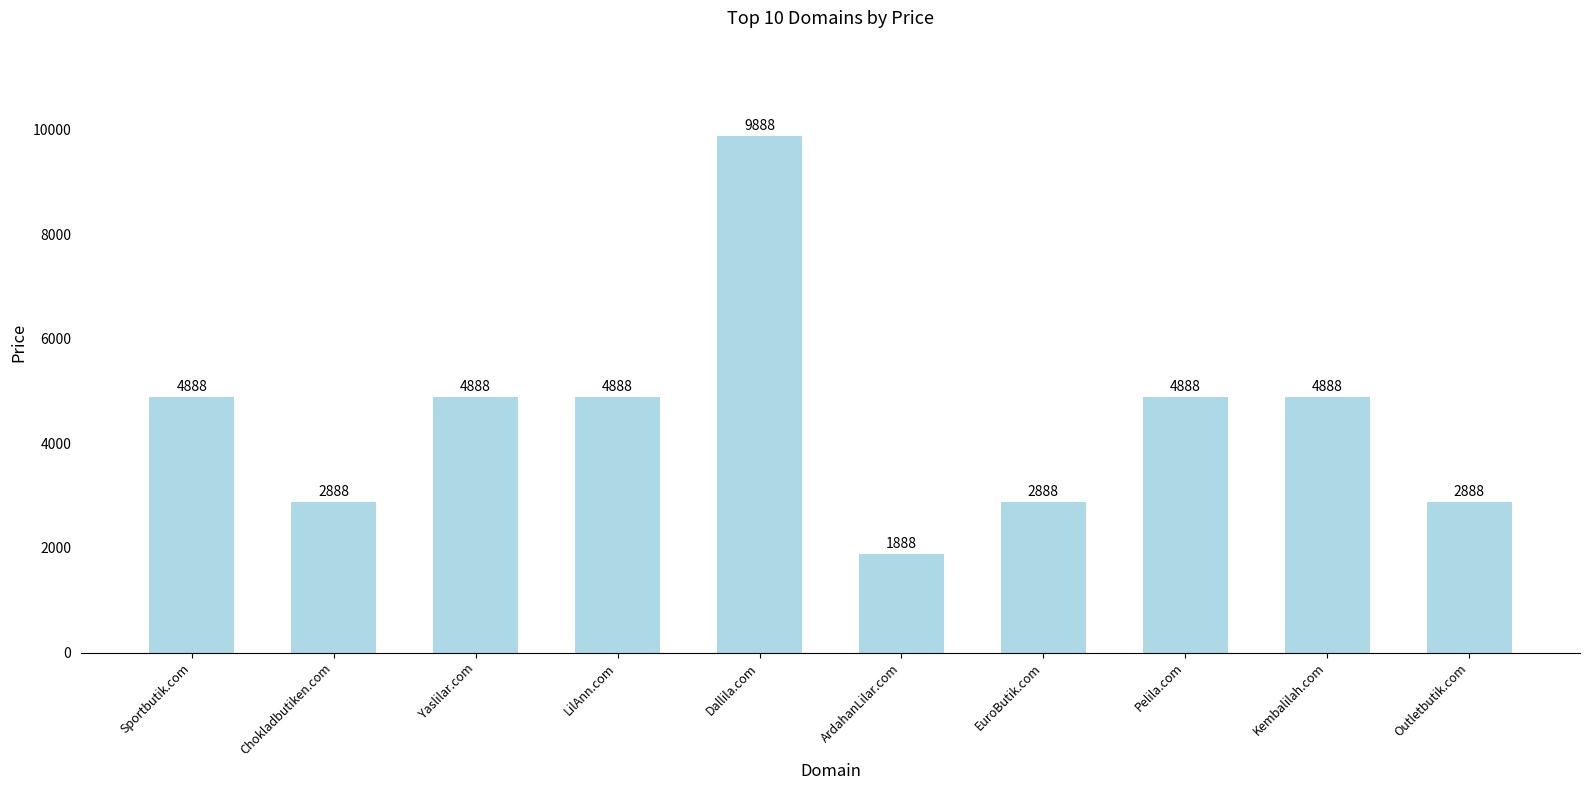

What is the value of the 1st bar from the left?

4888